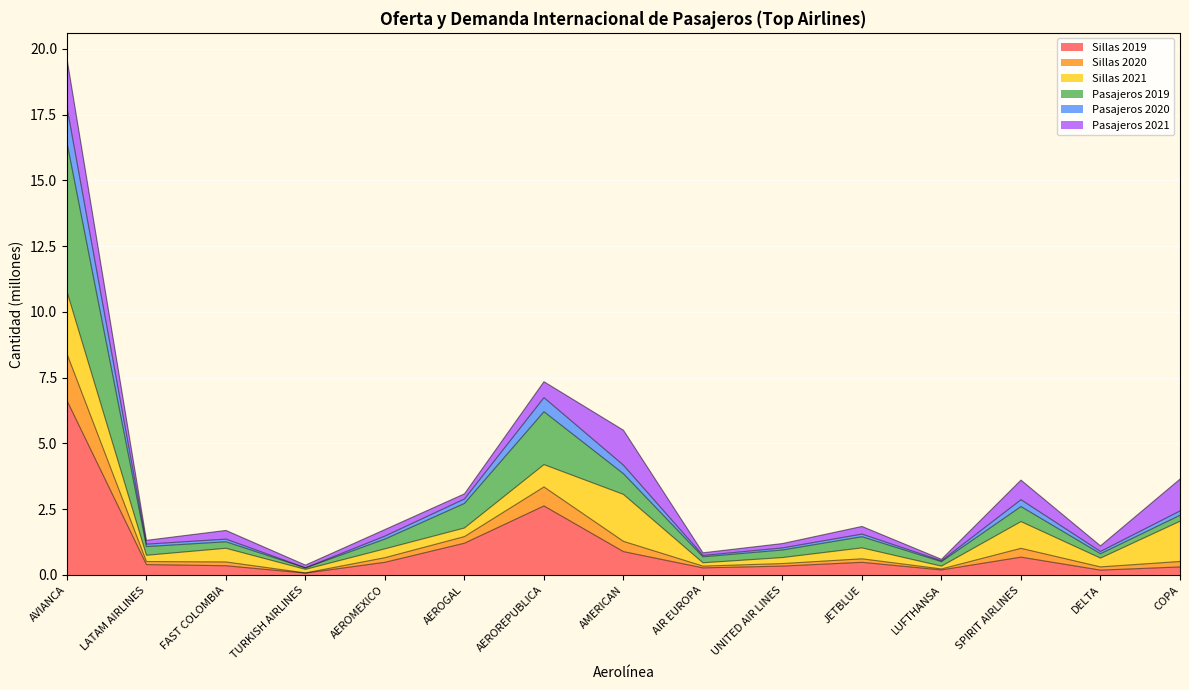

Which category has the highest value across all series?

AVIANCA